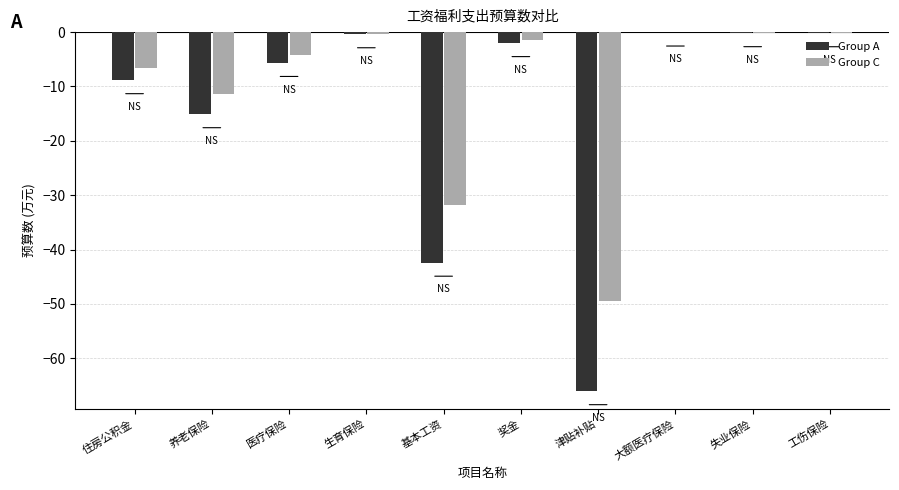

Between 住房公积金 and 大额医疗保险, which series saw the biggest shift?

Group A